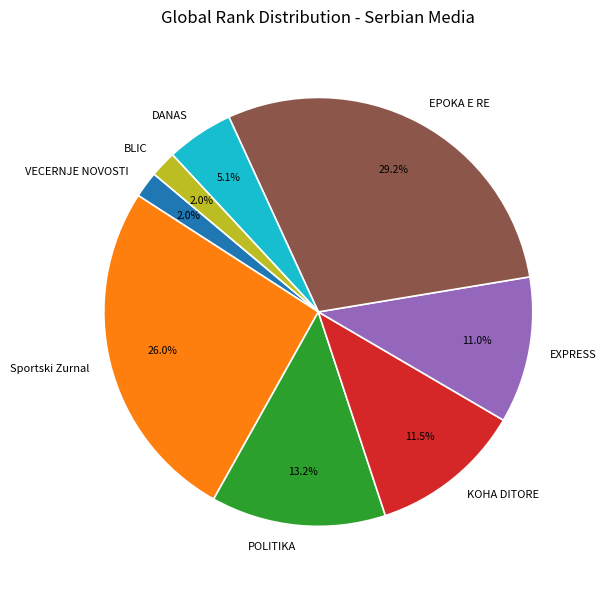

Between EXPRESS and DANAS, which is larger?

EXPRESS